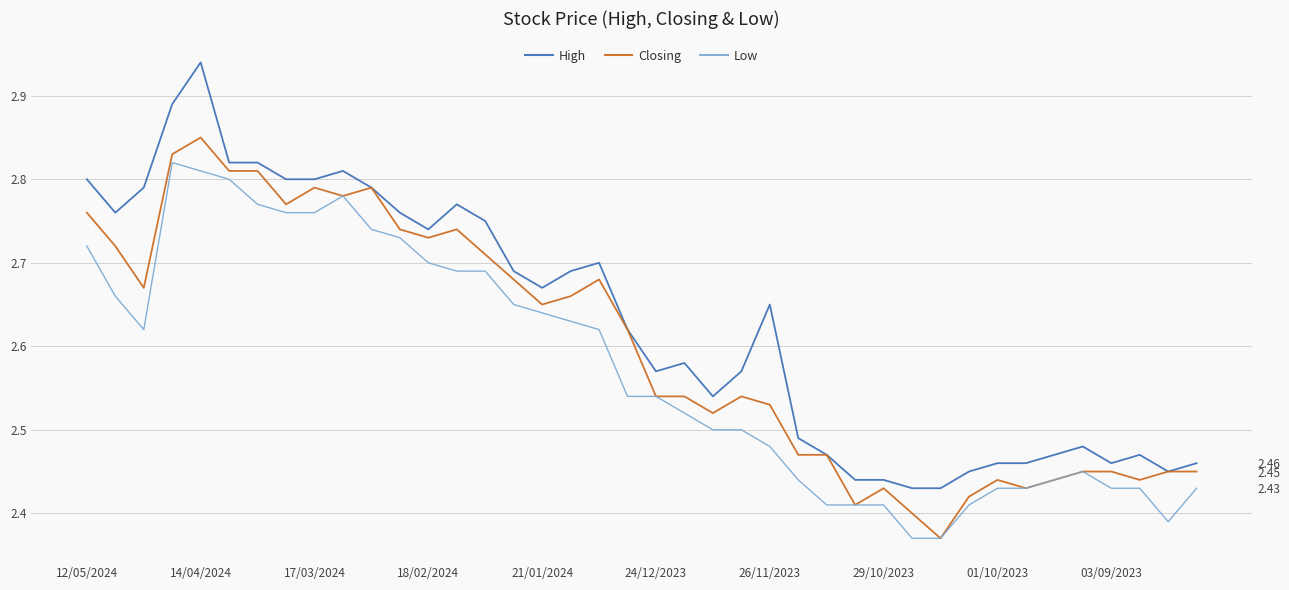

True or false: Low has more than 1 points higher than both neighbors.

True